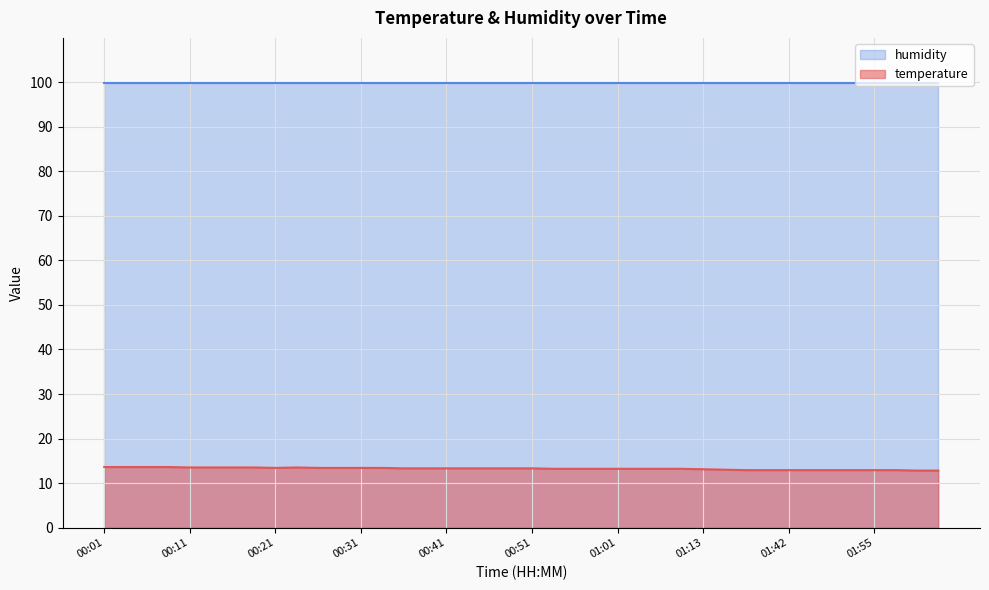

Count the number of categories in the chart.

40